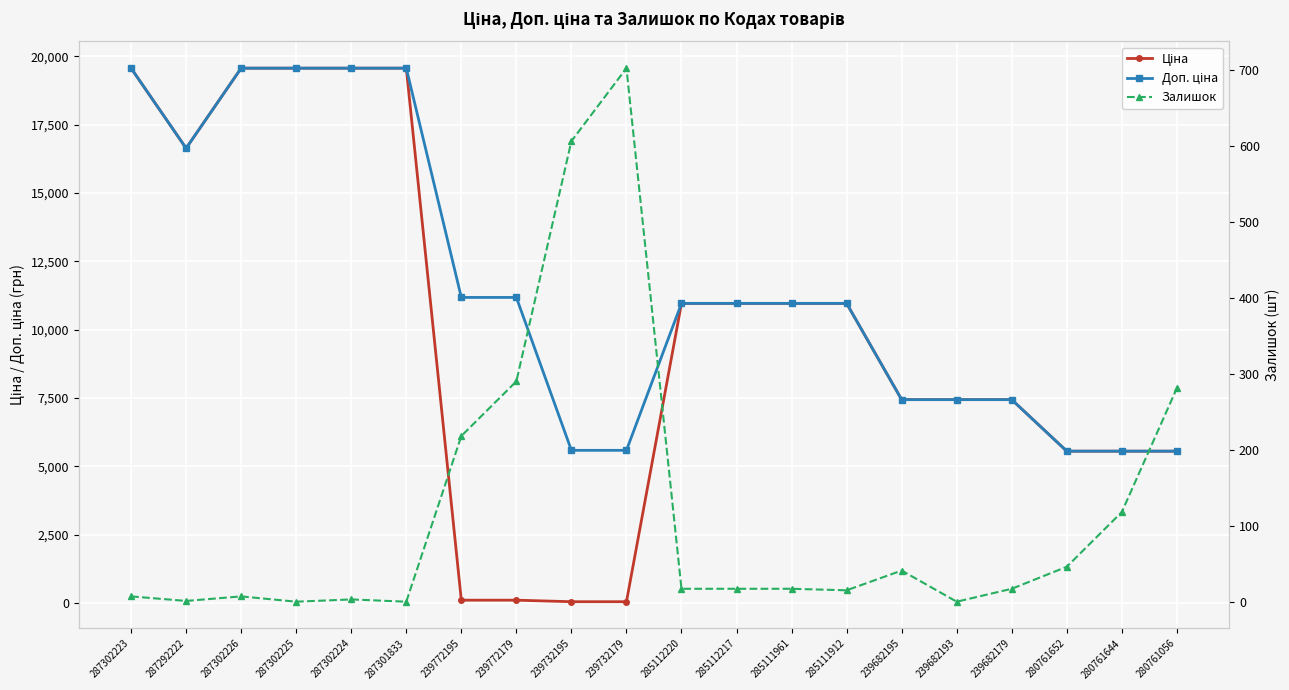

What position from the left is 285111912?

14